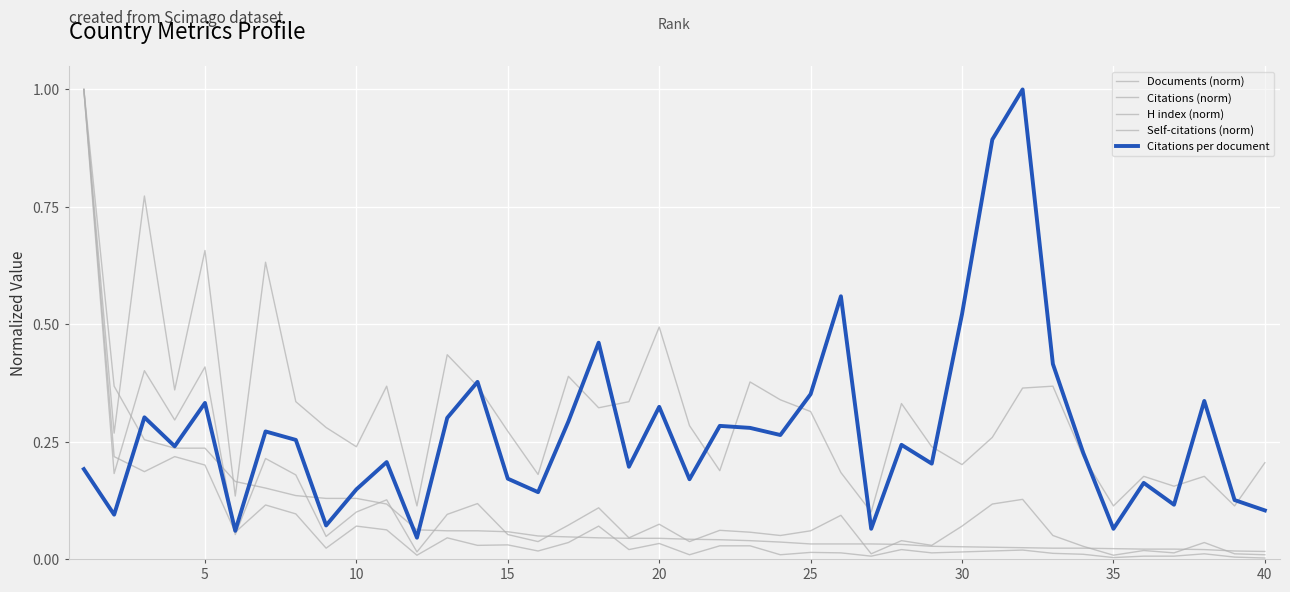

At how many categories does at least one series exceed 0?

40